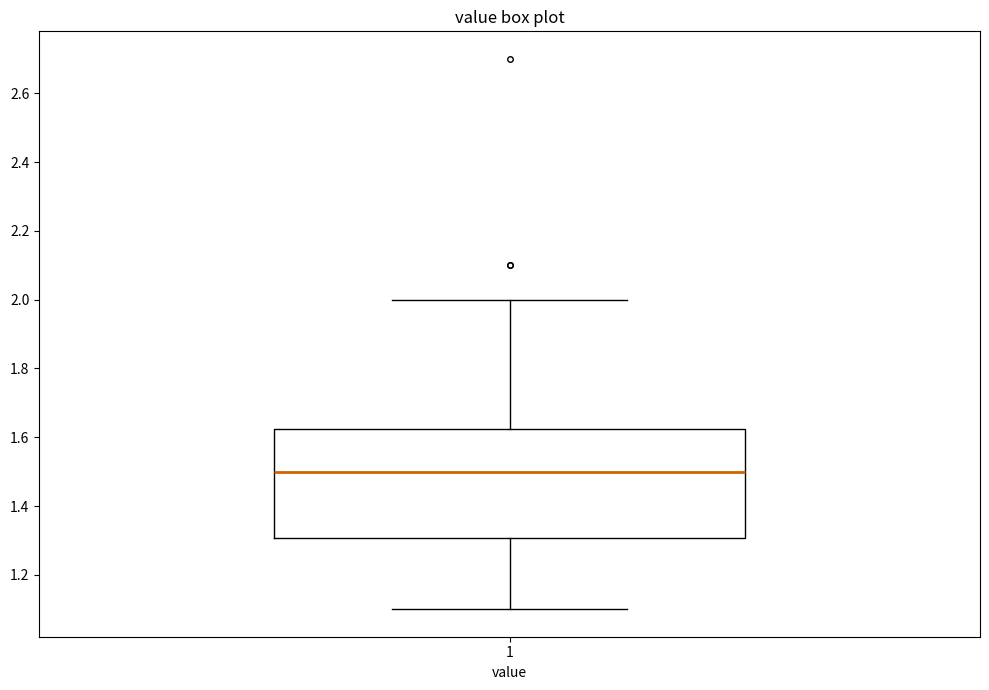

Read this box plot against the y-axis: the position of the median line, the range covered by the box, and the ends of both whiskers. The values are not printed on the chart, so give them approximately, as read against the axis.

median 1.50, box 1.30 to 1.62, whiskers 1.10 to 2.00